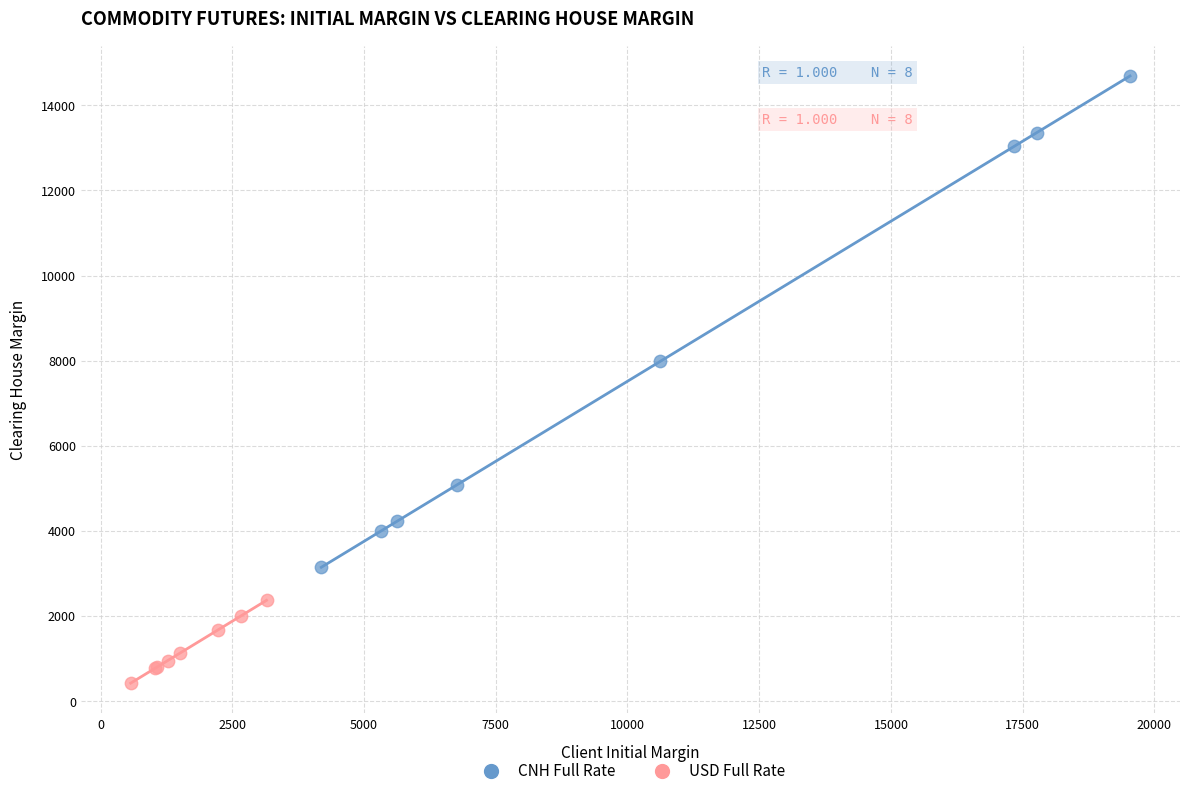

Which series has the largest Y range (max minus min)?

CNH Full Rate